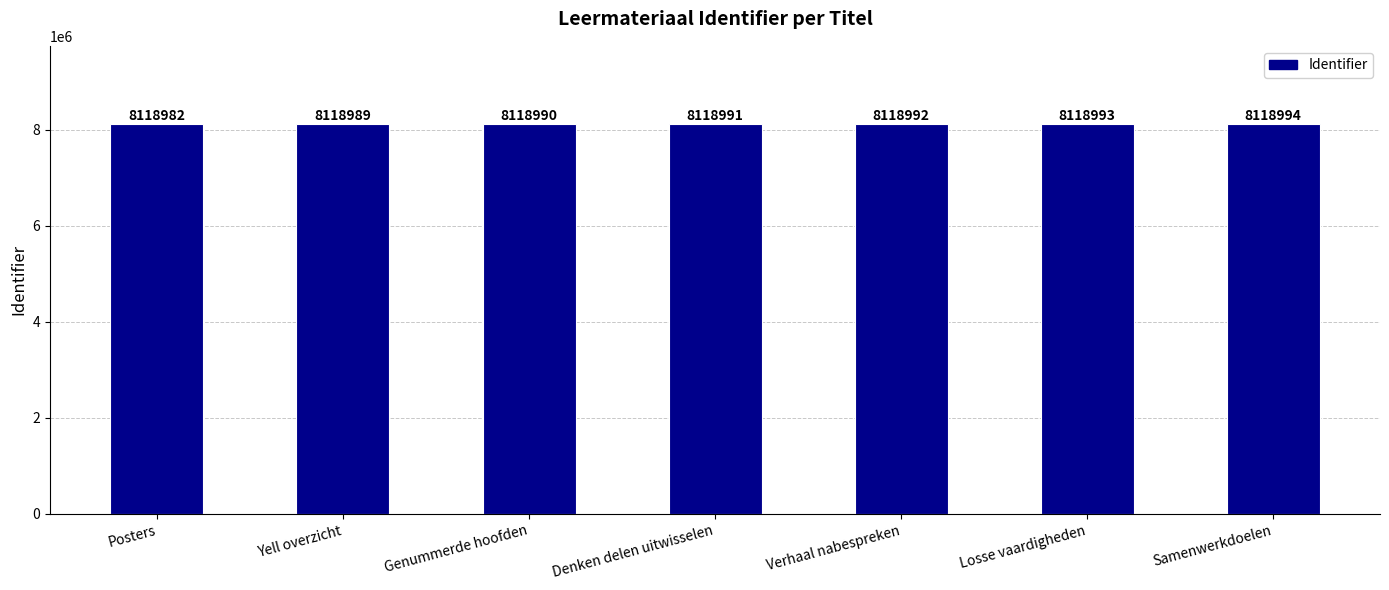

How many categories are shown in the chart?

7